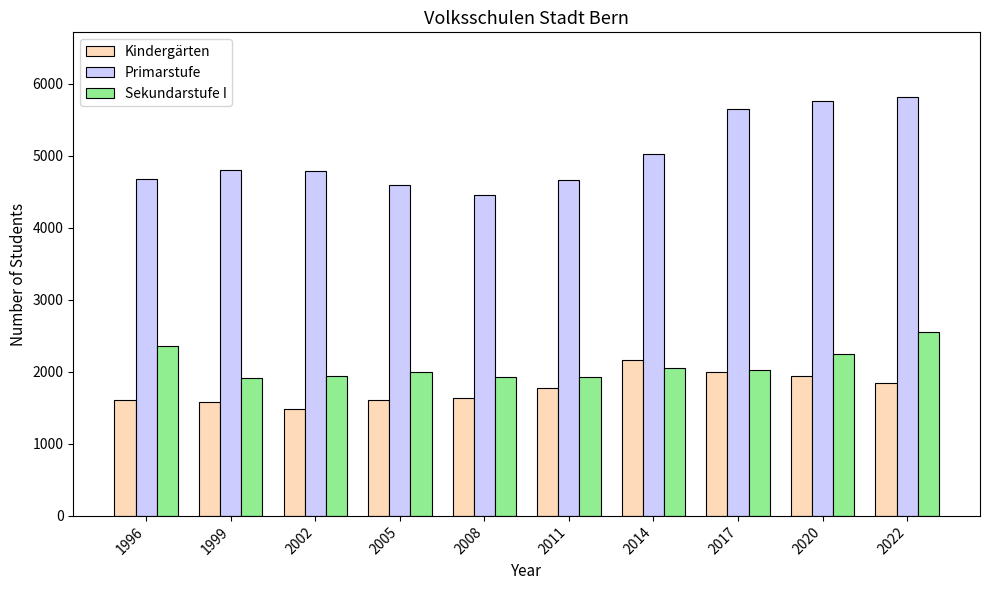

Is the value of Sekundarstufe I at 1996 greater than the value of Primarstufe at 1996?

No